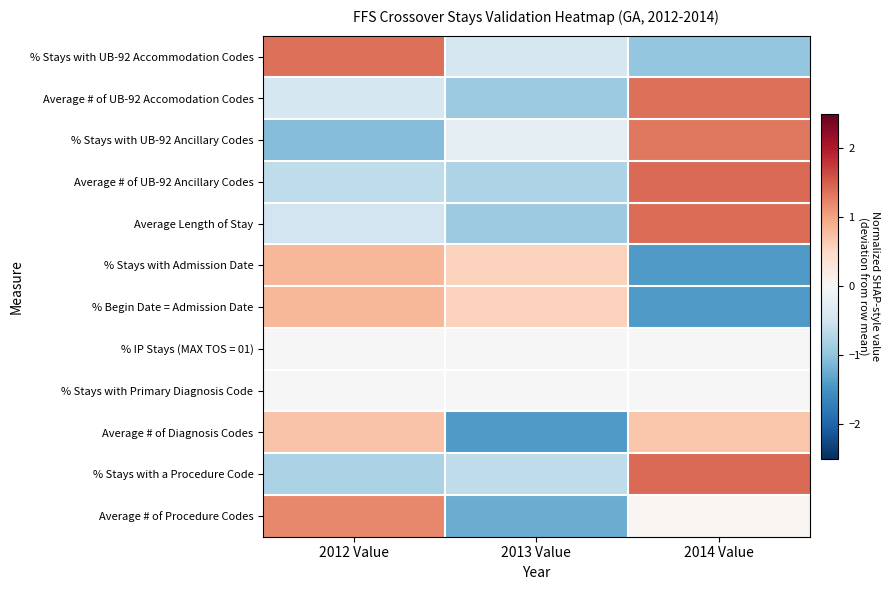

At which category does the chart reach its minimum across all series?

2013 Value